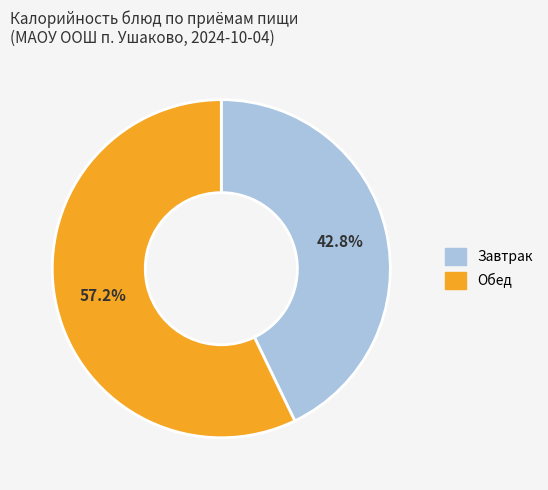

What is the largest slice in the pie chart?

Обед